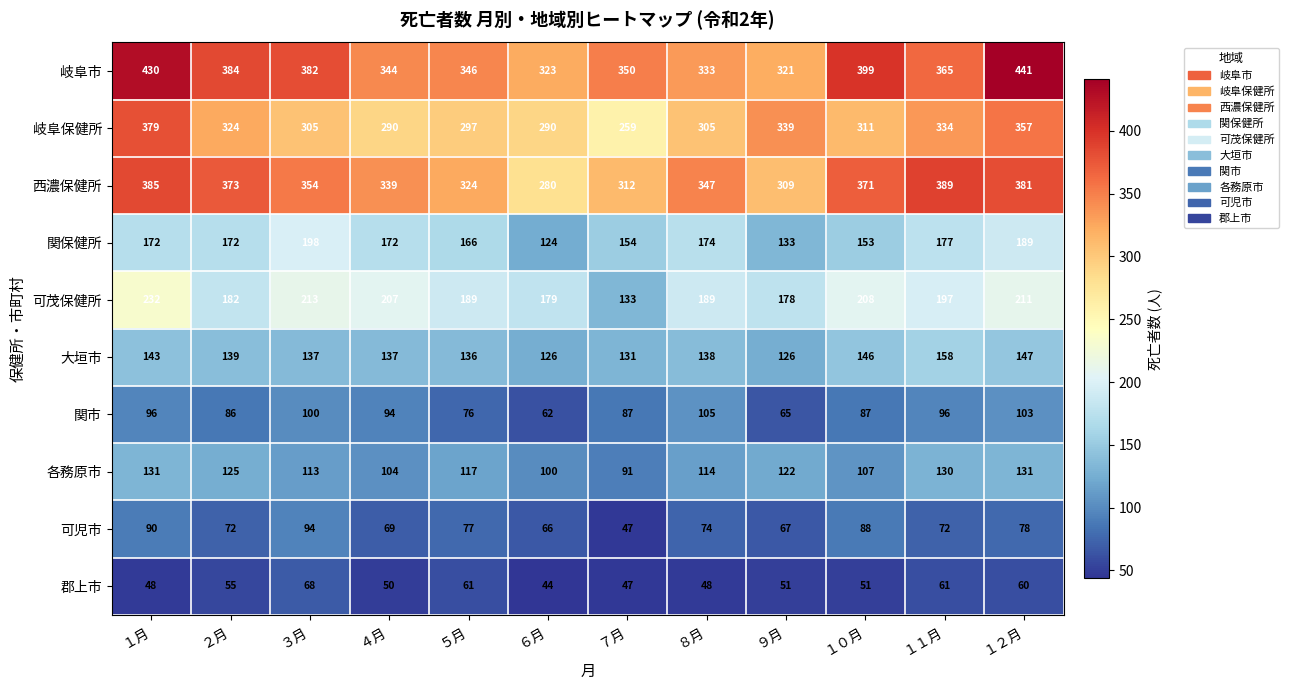

The value of 岐阜保健所 at ３月 is 112. True or false?

False